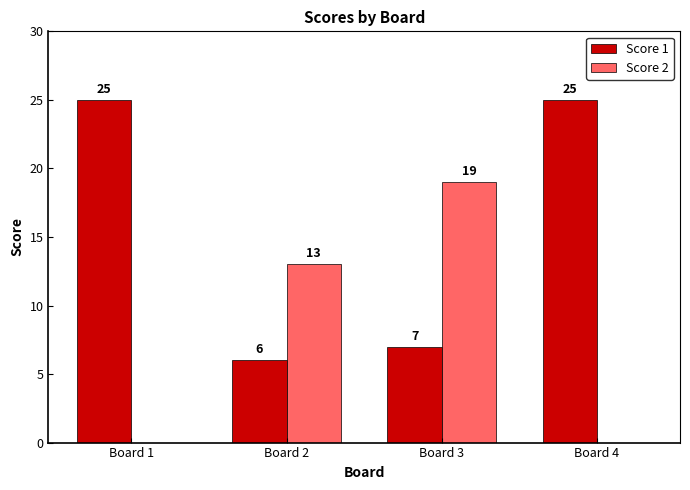

What is the highest value of the Score 2 series?

19